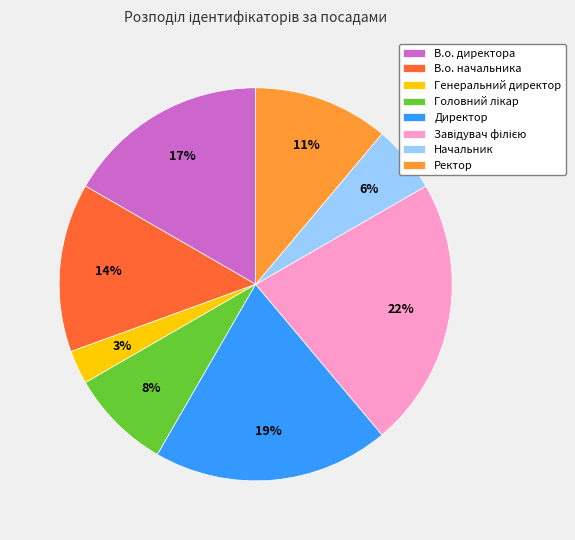

To the nearest percent, what is the difference between the largest and smallest slice percentages?

19%